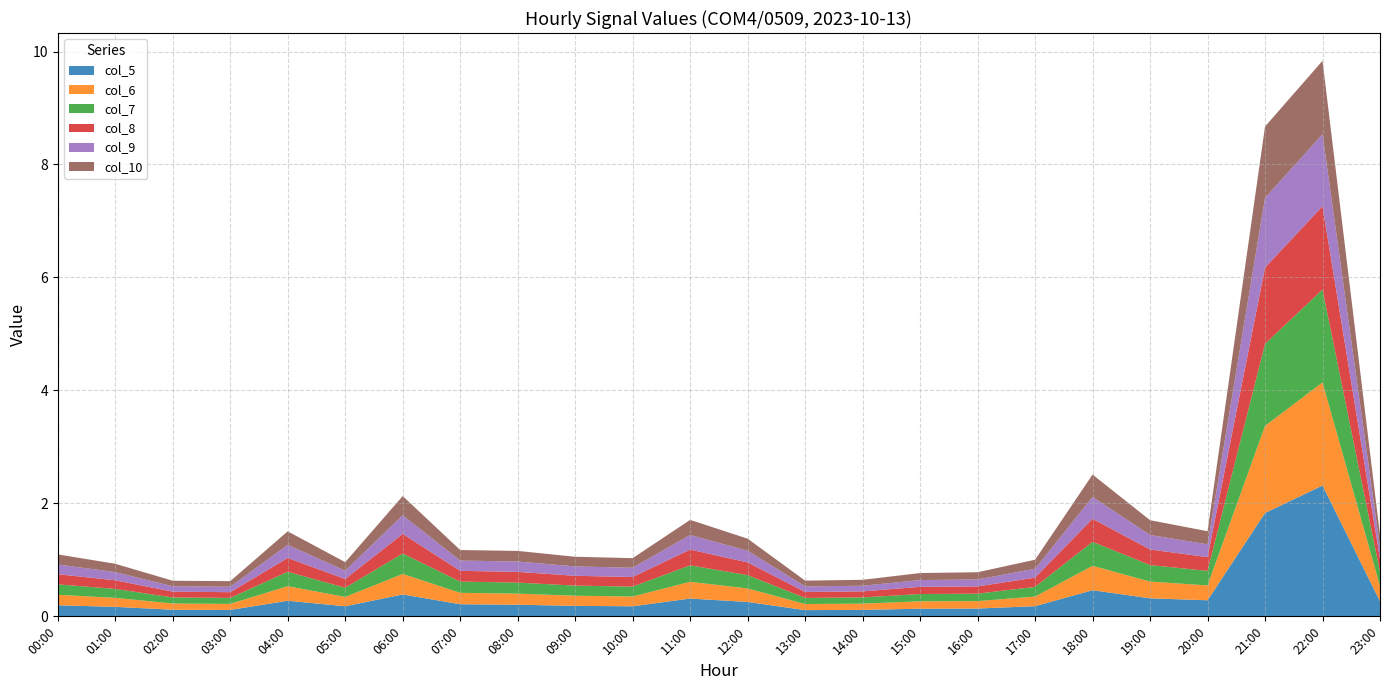

Reading left to right, transcribe all the data shown in this chart.

col_5: 00:00=0.2	01:00=0.2	02:00=0.1	03:00=0.1	04:00=0.3	05:00=0.2	06:00=0.4	07:00=0.2	08:00=0.2	09:00=0.2	10:00=0.2	11:00=0.3	12:00=0.3	13:00=0.1	14:00=0.1	15:00=0.1	16:00=0.1	17:00=0.2	18:00=0.5	19:00=0.3	20:00=0.3	21:00=1.8	22:00=2.3	23:00=0.3
col_6: 00:00=0.2	01:00=0.2	02:00=0.1	03:00=0.1	04:00=0.3	05:00=0.2	06:00=0.4	07:00=0.2	08:00=0.2	09:00=0.2	10:00=0.2	11:00=0.3	12:00=0.2	13:00=0.1	14:00=0.1	15:00=0.1	16:00=0.1	17:00=0.2	18:00=0.4	19:00=0.3	20:00=0.3	21:00=1.5	22:00=1.8	23:00=0.3
col_7: 00:00=0.2	01:00=0.2	02:00=0.1	03:00=0.1	04:00=0.3	05:00=0.2	06:00=0.4	07:00=0.2	08:00=0.2	09:00=0.2	10:00=0.2	11:00=0.3	12:00=0.2	13:00=0.1	14:00=0.1	15:00=0.1	16:00=0.1	17:00=0.2	18:00=0.4	19:00=0.3	20:00=0.3	21:00=1.5	22:00=1.6	23:00=0.3
col_8: 00:00=0.2	01:00=0.2	02:00=0.1	03:00=0.1	04:00=0.2	05:00=0.2	06:00=0.3	07:00=0.2	08:00=0.2	09:00=0.2	10:00=0.2	11:00=0.3	12:00=0.2	13:00=0.1	14:00=0.1	15:00=0.1	16:00=0.1	17:00=0.2	18:00=0.4	19:00=0.3	20:00=0.2	21:00=1.4	22:00=1.5	23:00=0.2
col_9: 00:00=0.2	01:00=0.1	02:00=0.1	03:00=0.1	04:00=0.2	05:00=0.1	06:00=0.3	07:00=0.2	08:00=0.2	09:00=0.2	10:00=0.2	11:00=0.3	12:00=0.2	13:00=0.1	14:00=0.1	15:00=0.1	16:00=0.1	17:00=0.2	18:00=0.4	19:00=0.3	20:00=0.2	21:00=1.2	22:00=1.3	23:00=0.2
col_10: 00:00=0.2	01:00=0.1	02:00=0.1	03:00=0.1	04:00=0.2	05:00=0.2	06:00=0.3	07:00=0.2	08:00=0.2	09:00=0.2	10:00=0.2	11:00=0.3	12:00=0.2	13:00=0.1	14:00=0.1	15:00=0.1	16:00=0.1	17:00=0.2	18:00=0.4	19:00=0.3	20:00=0.2	21:00=1.3	22:00=1.3	23:00=0.2